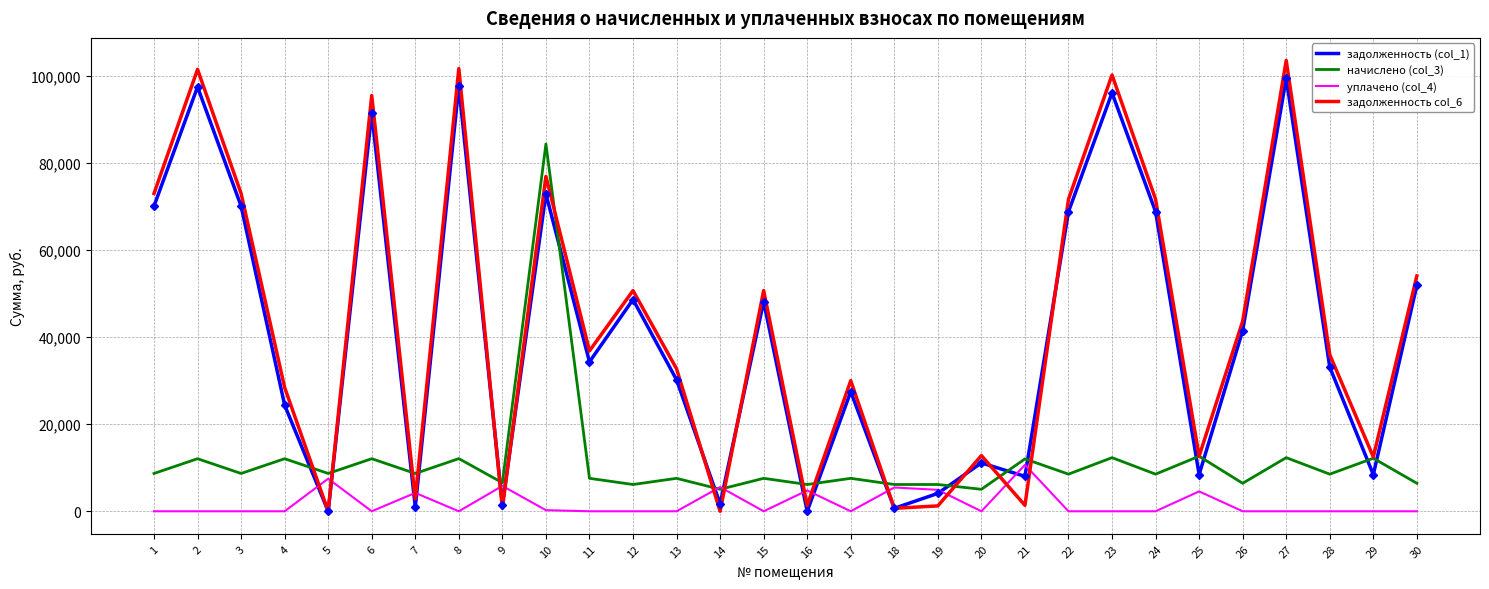

True or false: задолженность col_6 and уплачено (col_4) cross at least once.

True